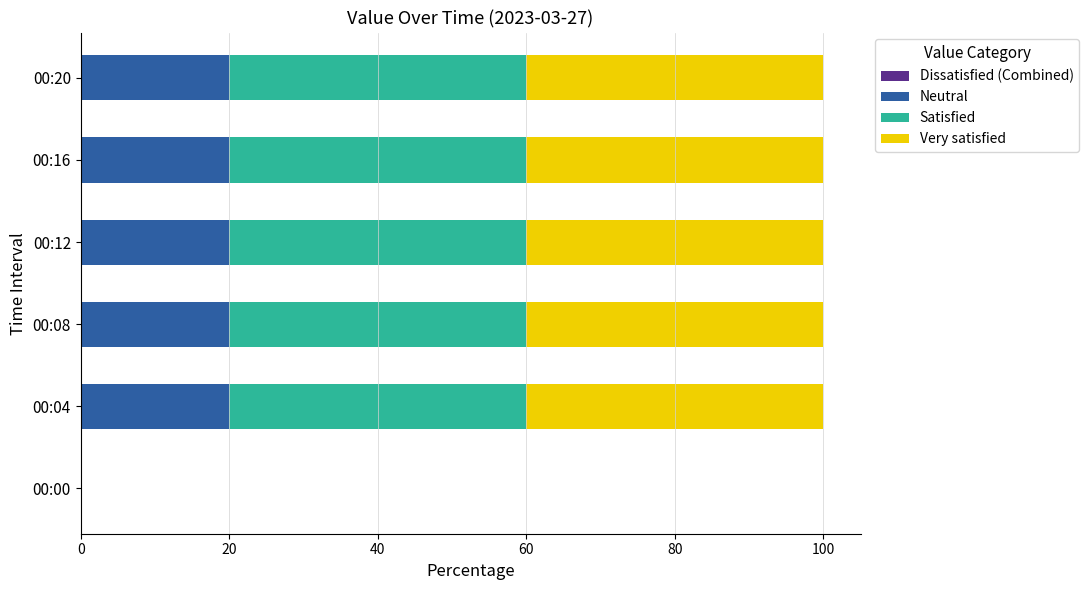

Count the number of categories in the chart.

6